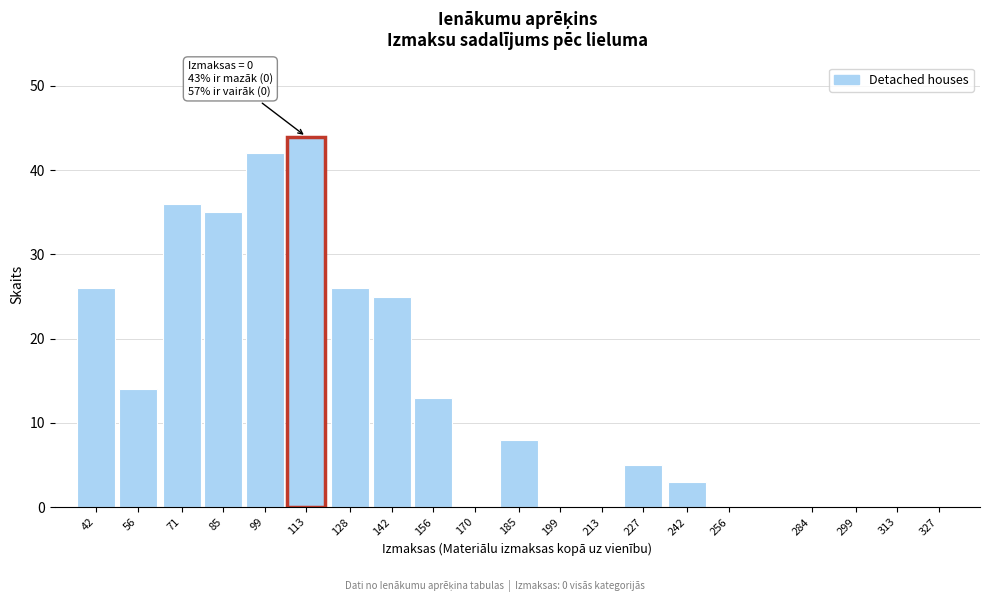

Reading left to right, list all the values displayed in this chart.

42=26	56=14	71=36	85=35	99=42	113=44	128=26	142=25	156=13	170=0	185=8	199=0	213=0	227=5	242=3	256=0	284=0	299=0	313=0	327=0